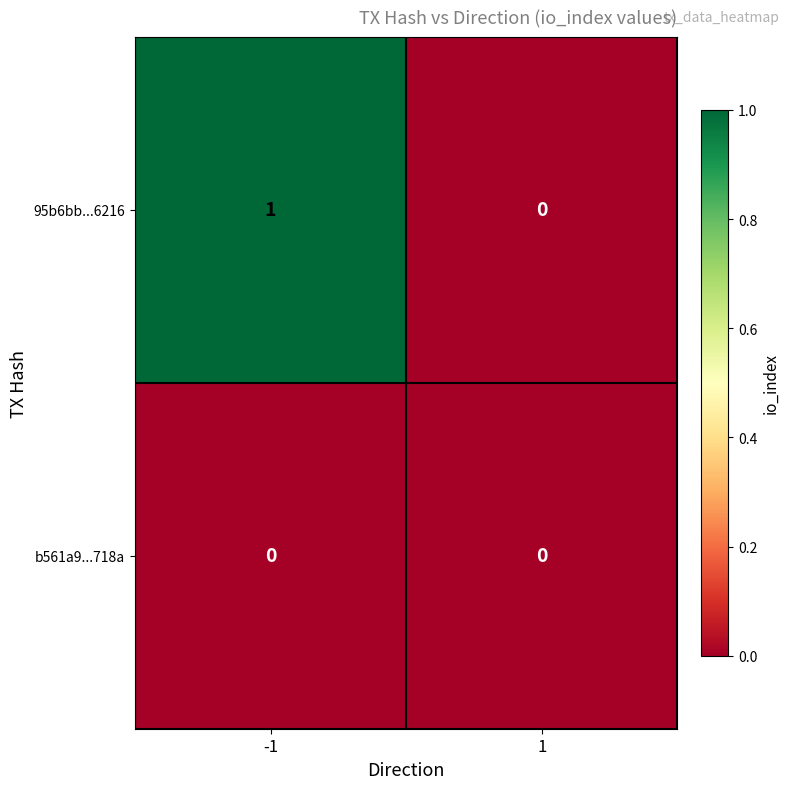

What is the greatest value displayed?

1